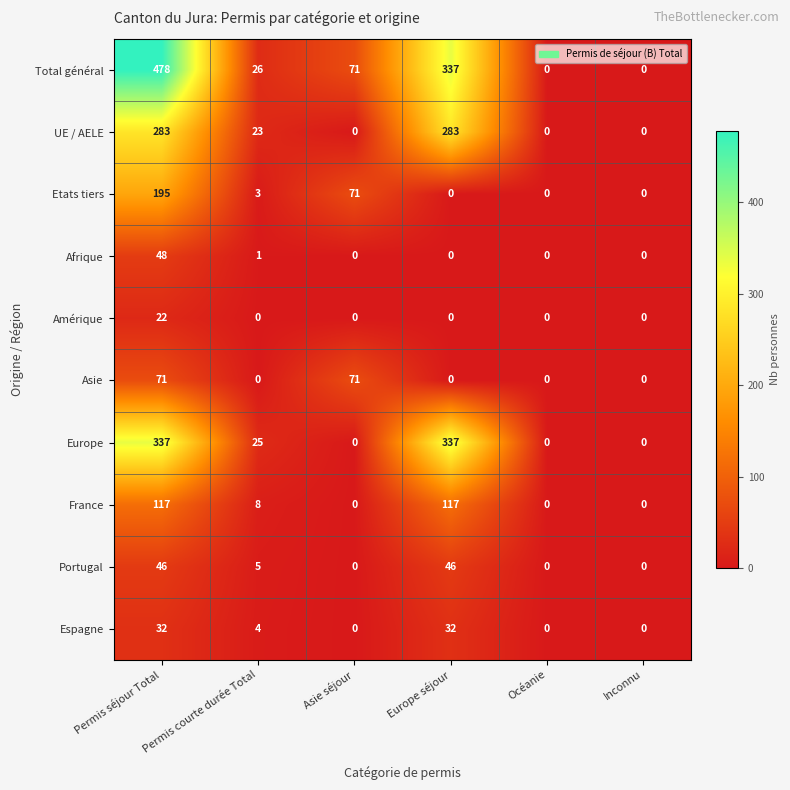

True or false: Europe has a value of 203 at Asie séjour.

False